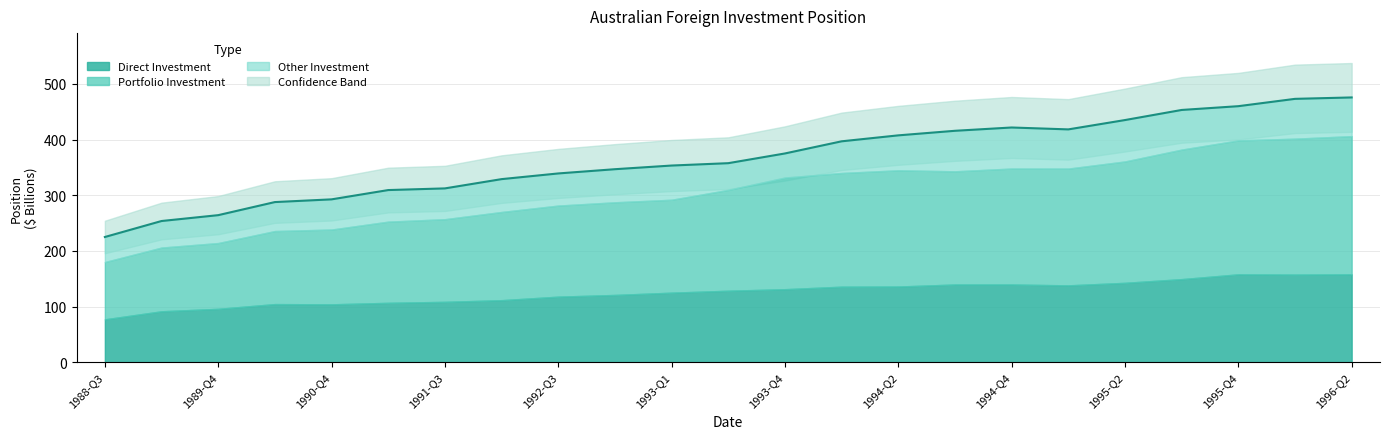

Read the value at 1994-Q4.

421.8